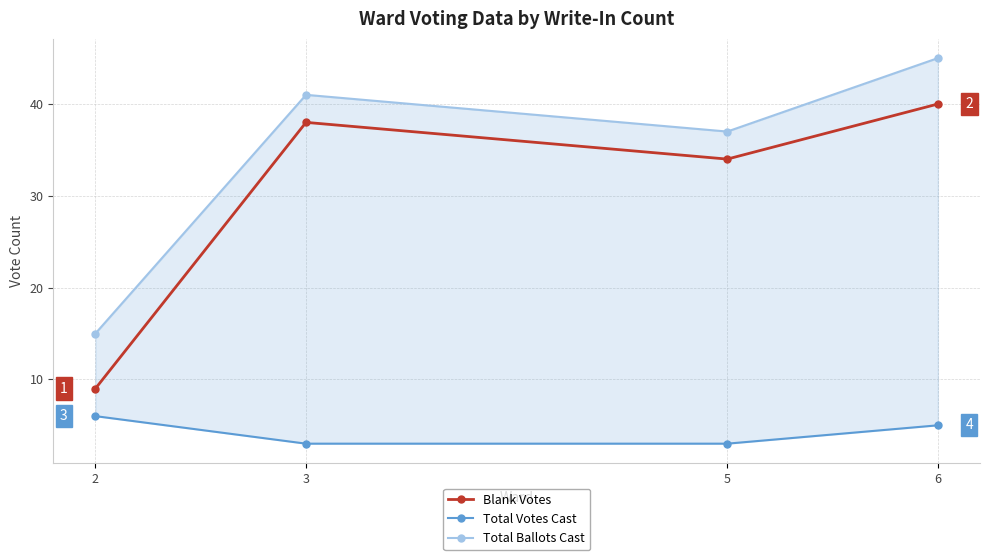

At how many categories does at least one series exceed 20?

3